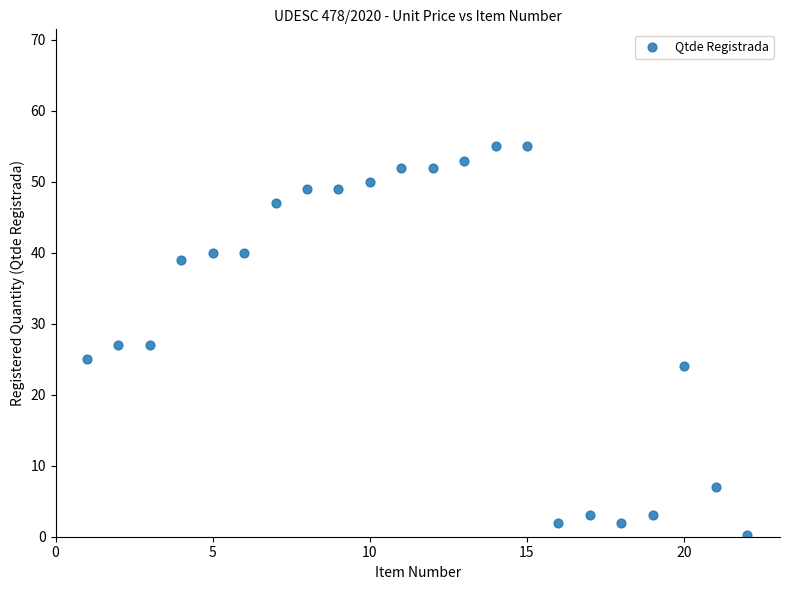

What is the range of X values (max minus min)?

21.0